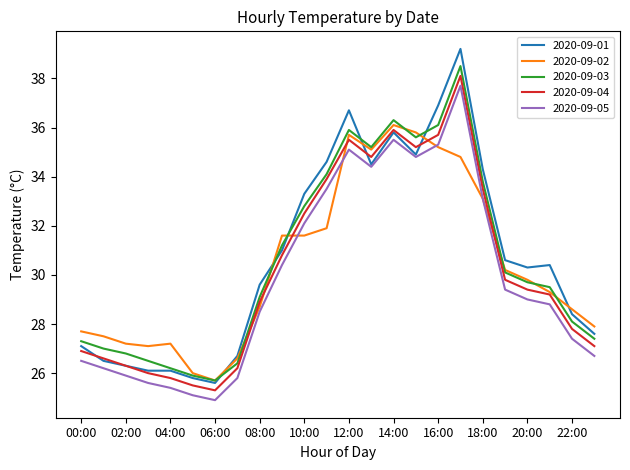

What are all the series names shown in the legend?

2020-09-01, 2020-09-02, 2020-09-03, 2020-09-04, 2020-09-05